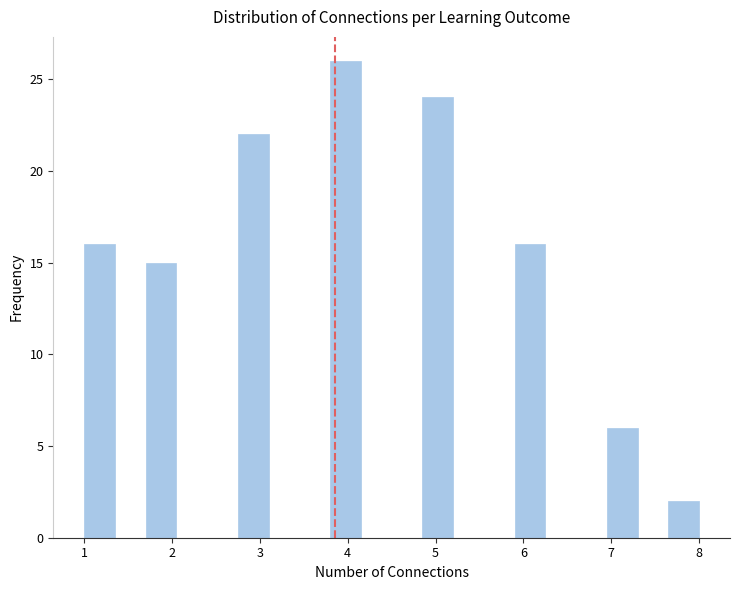

Around what value on the x-axis is the tallest bar? Give the approximate position of its centre, as read against the axis.

4.0